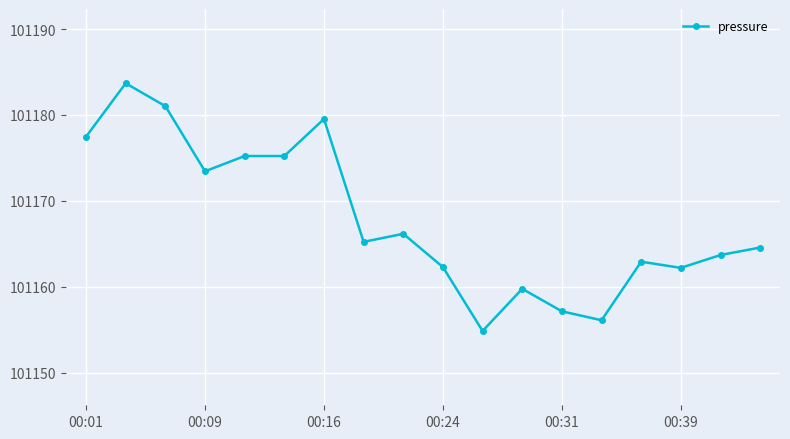

What is the minimum value shown in the chart?

101154.8